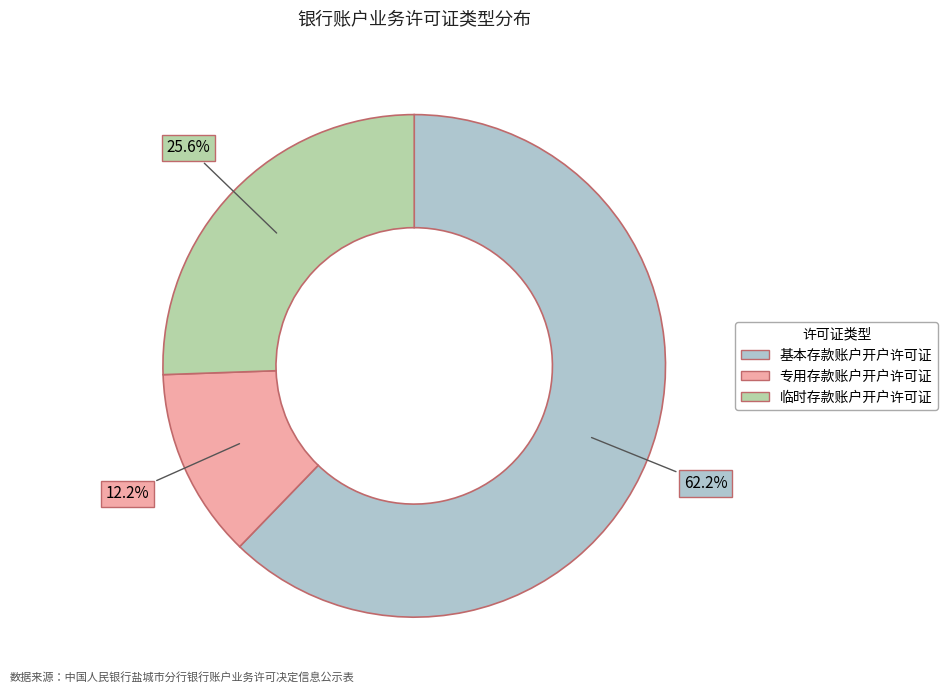

Which category accounts for the majority?

基本存款账户开户许可证